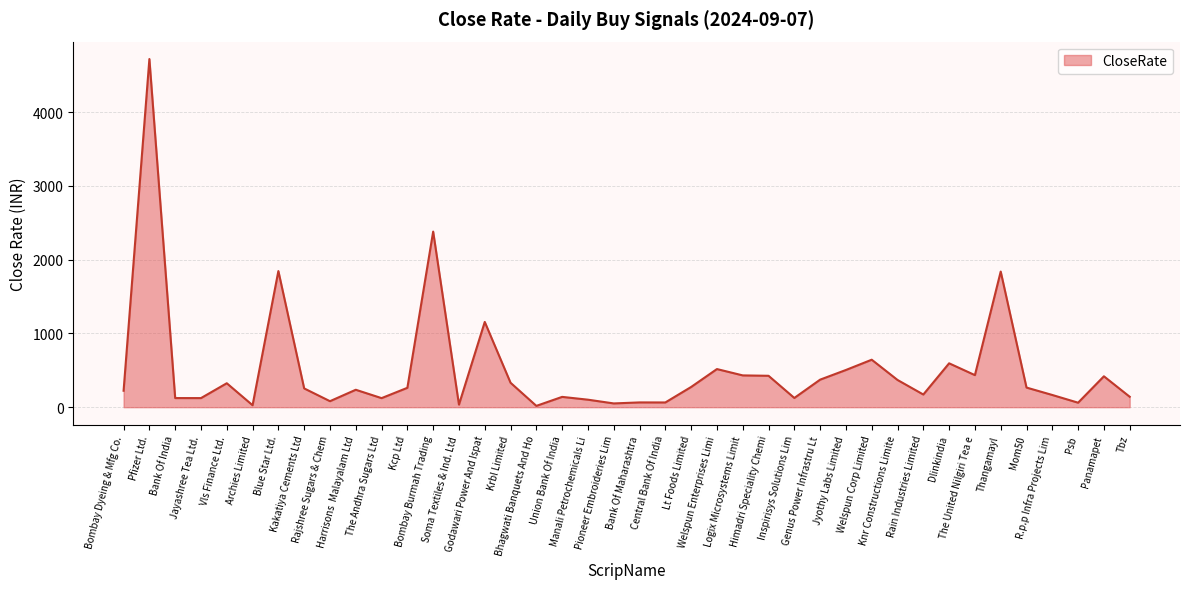

List the labels in order of value, largest first.

Pfizer Ltd., Bombay Burmah Trading, Blue Star Ltd., Thangamayl, Godawari Power And Ispat, Welspun Corp Limited, Dlinkindia, Welspun Enterprises Limi, Jyothy Labs Limited, The United Nilgiri Tea e, Logix Microsystems Limit, Himadri Speciality Chemi, Panamapet, Genus Power Infrastru Lt, Knr Constructions Limite, Krbl Limited, Vls Finance Ltd., Lt Foods Limited, Mom50, Kcp Ltd, Kakatiya Cements Ltd, Harrisons  Malayalam Ltd, Bombay Dyeing & Mfg Co., Rain Industries Limited, R.p.p Infra Projects Lim, Tbz, Union Bank Of India, Inspirisys Solutions Lim, Bank Of India, Jayashree Tea Ltd., The Andhra Sugars Ltd, Manali Petrochemicals Li, Rajshree Sugars & Chem, Bank Of Maharashtra, Central Bank Of India, Psb, Pioneer Embroideries Lim, Soma Textiles & Ind. Ltd, Archies Limited, Bhagwati Banquets And Ho